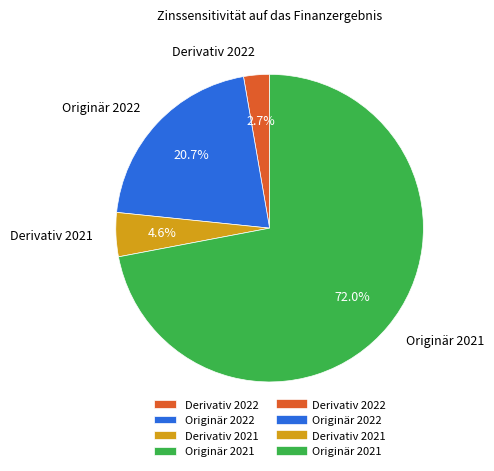

What portion of the pie excludes Derivativ 2022?

97.3%